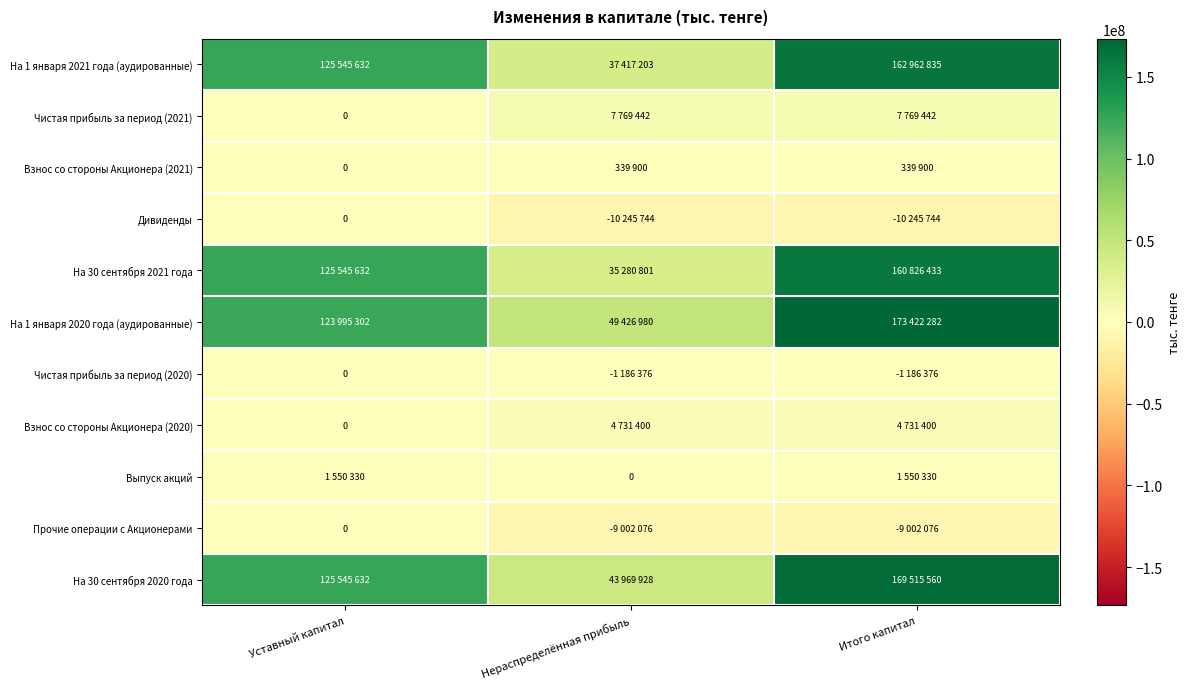

What is the minimum value for Дивиденды?

-10245744